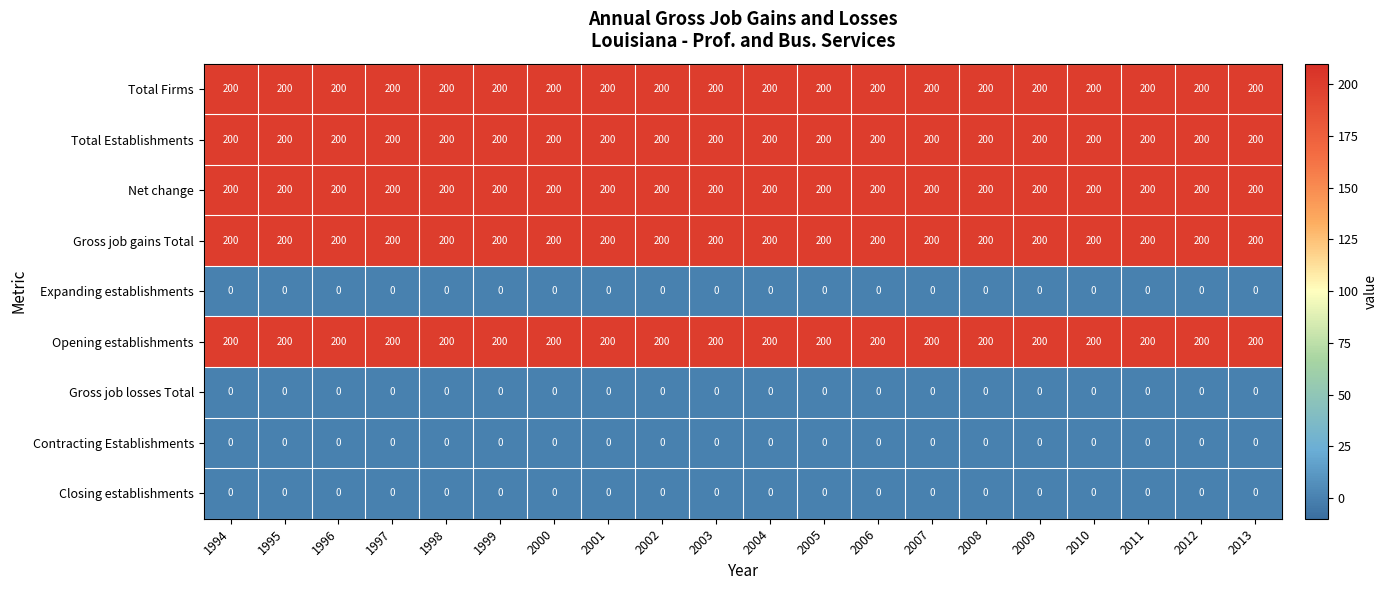

True or false: Opening establishments has a value of 200 at 1996.

True